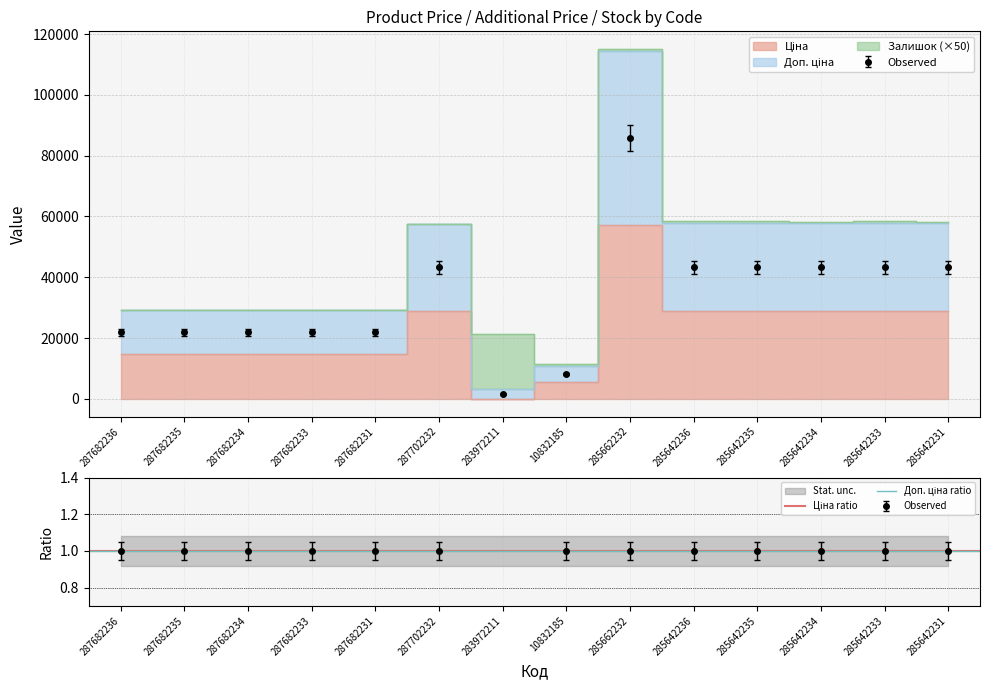

Reading left to right, transcribe all the data shown in this chart.

Ціна: 14649.6	14649.6	14649.6	14649.6	14649.6	28821.8	32.0	5497.3	57235.5	28890.3	28890.3	28890.3	28890.3	28890.3
Доп. ціна: 29299.2	29299.2	29299.2	29299.2	29299.2	57643.6	3237.1	10994.6	114471.0	57780.6	57780.6	57780.6	57780.6	57780.6
Залишок: 0.9	0.9	0.9	0.9	0.9	0.9	95.0	0.9	0.9	0.9	0.9	0.9	0.9	0.9